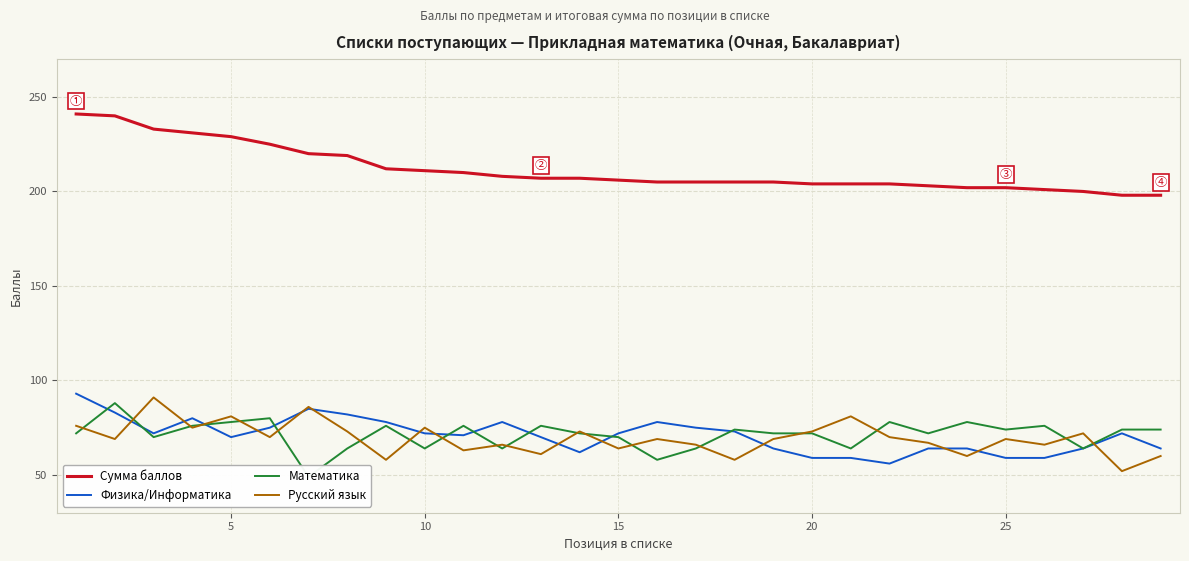

In Физика/Информатика, how many points are higher than both neighbors (excluding endpoints)?

5